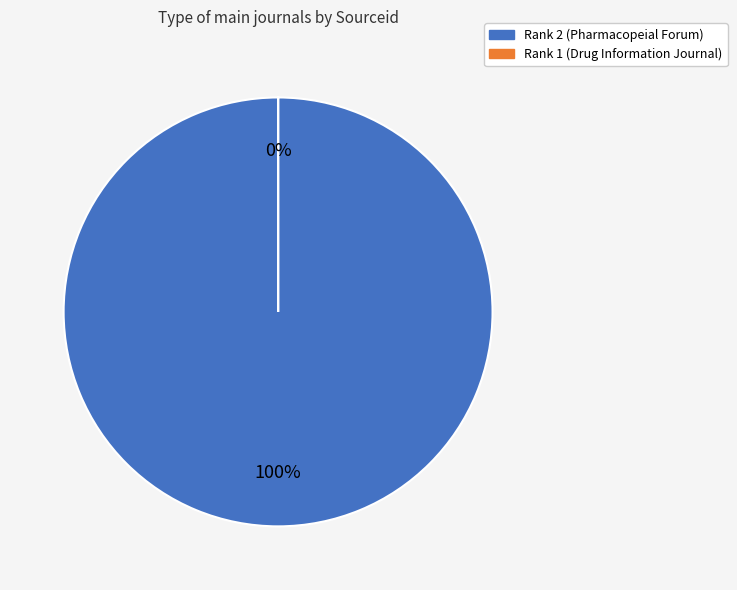

Is the sum of Rank 1 (Drug Information Journal) and Rank 2 (Pharmacopeial Forum) greater than half?

Yes